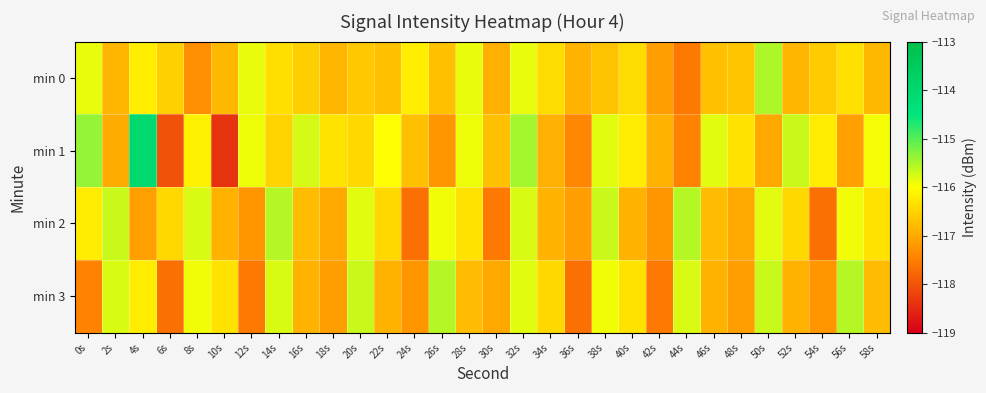

Rank the series at 44s from lowest to highest value.

min 0, min 1, min 3, min 2